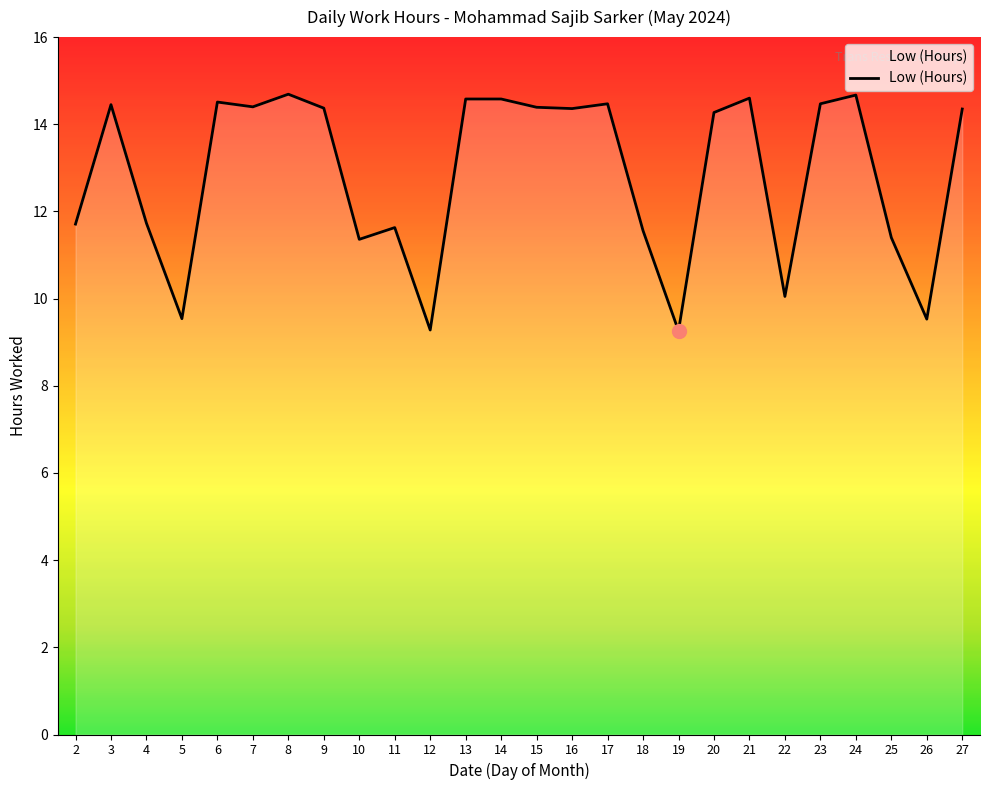

True or false: the data shows 23.6 at 13.

False